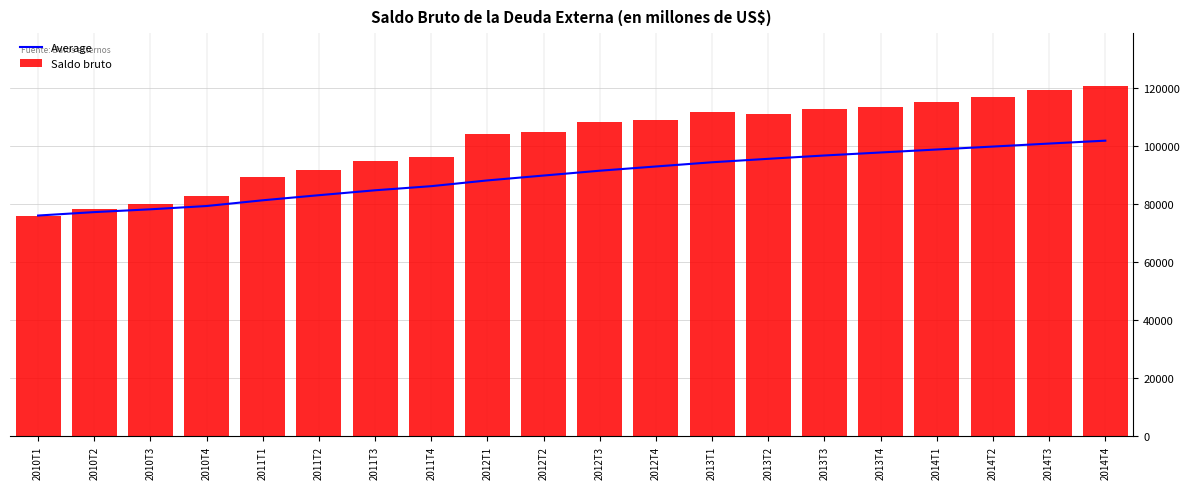

Which category has the lowest value in the Saldo bruto series?

2010T1